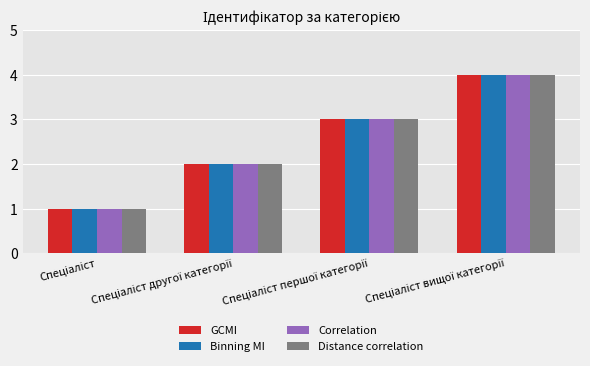

How many Distance correlation values are between 2 and 4?

3